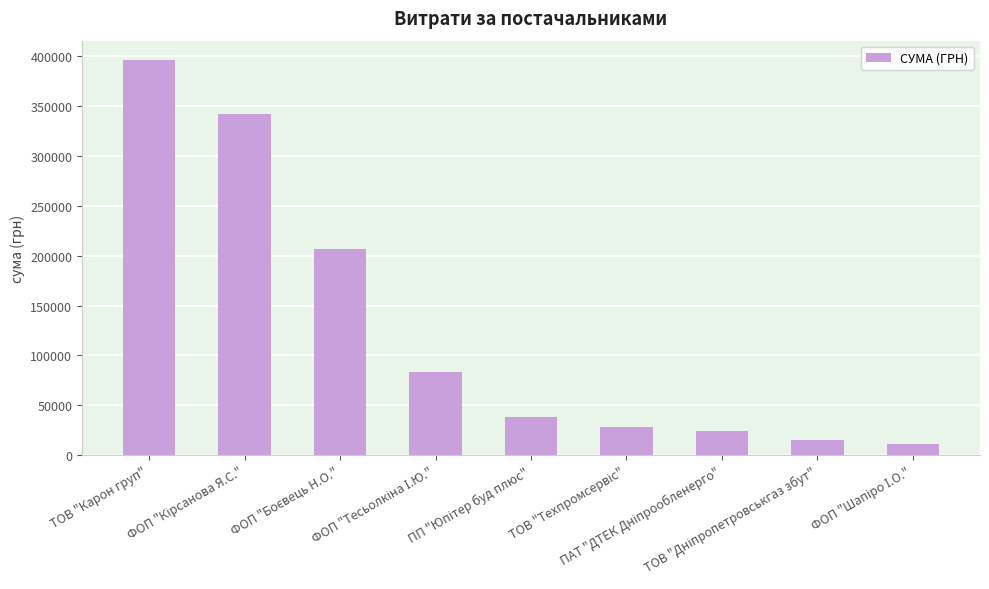

What is the average value?

127166.7